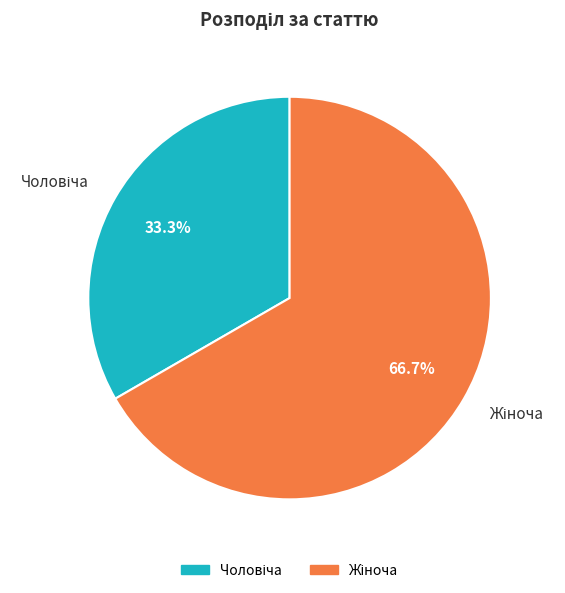

Is there any slice that represents more than half of the pie?

Yes